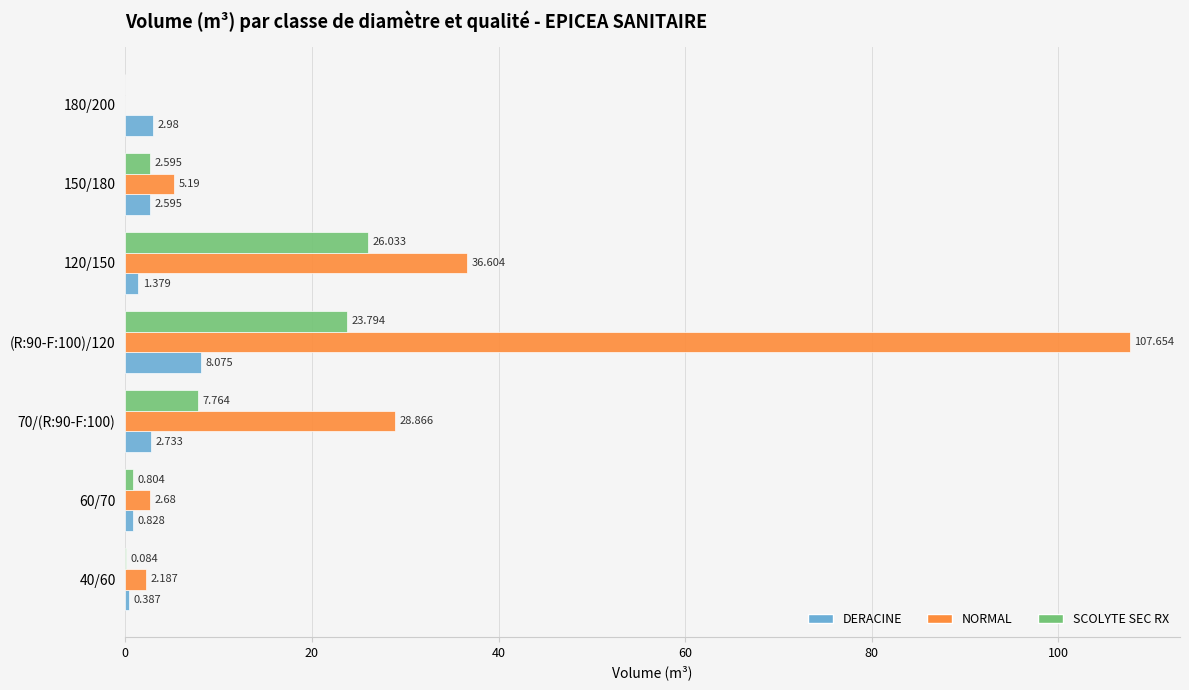

Which series has the largest total across all categories?

NORMAL